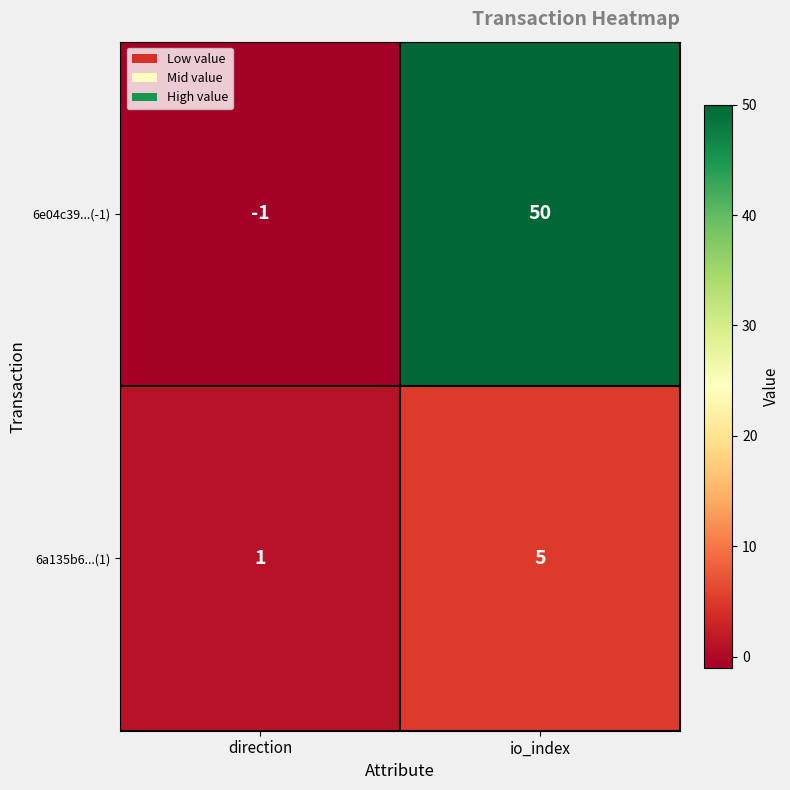

Which series changed the most between direction and io_index?

6e04c39...(-1)